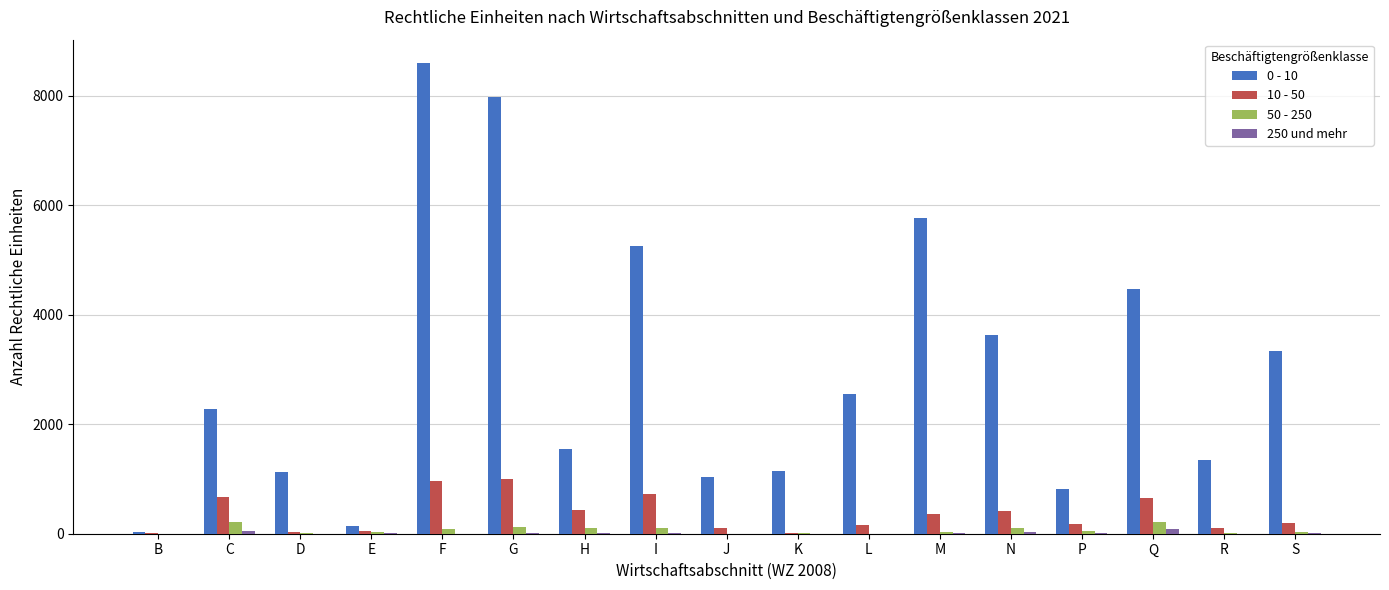

True or false: 0 - 10 has a value of 1856 at R.

False